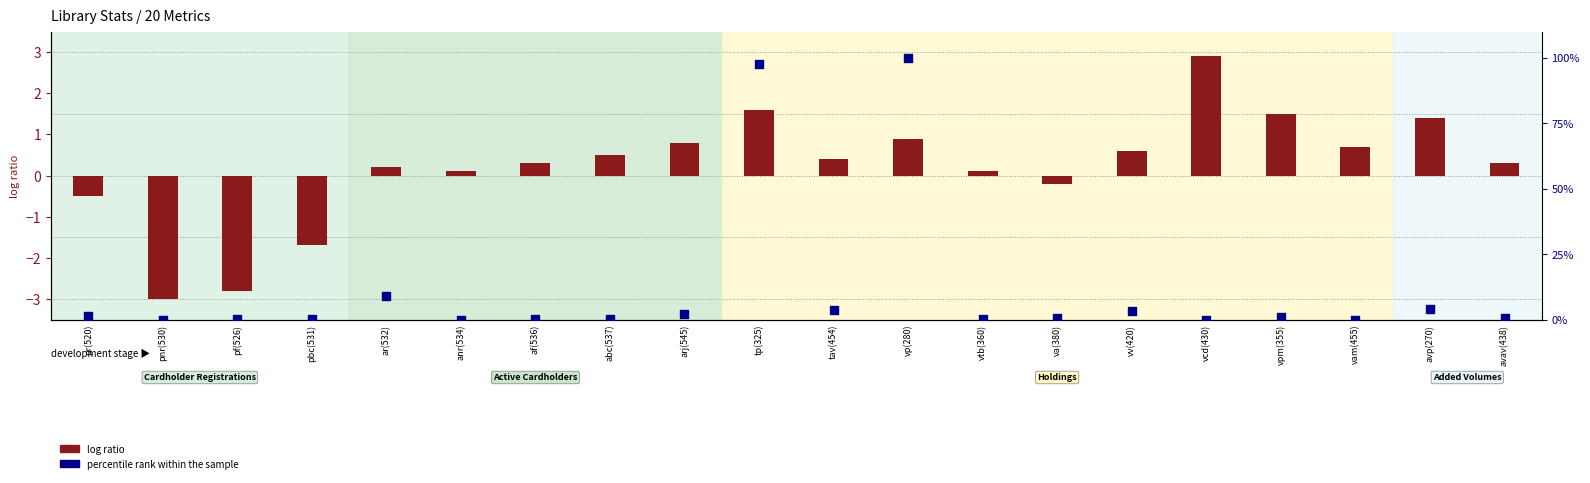

What are all the series names shown in the legend?

log ratio, percentile rank within the sample